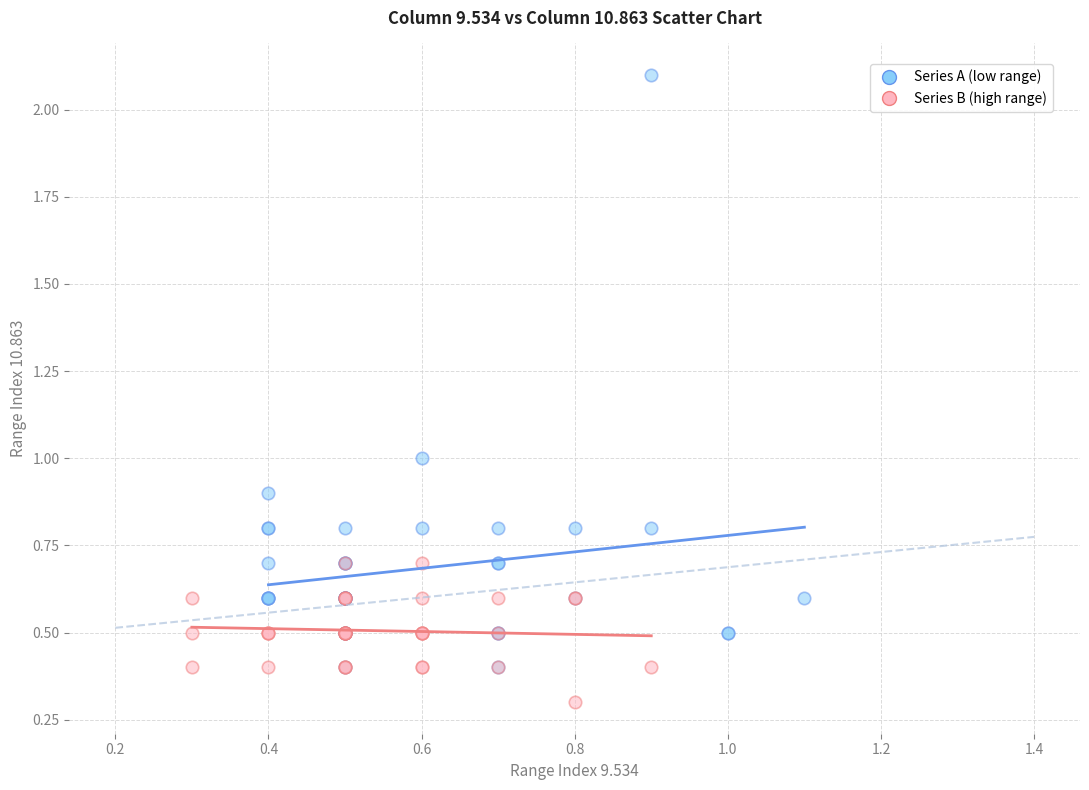

Which series contains the highest Y value?

Series A (low range)